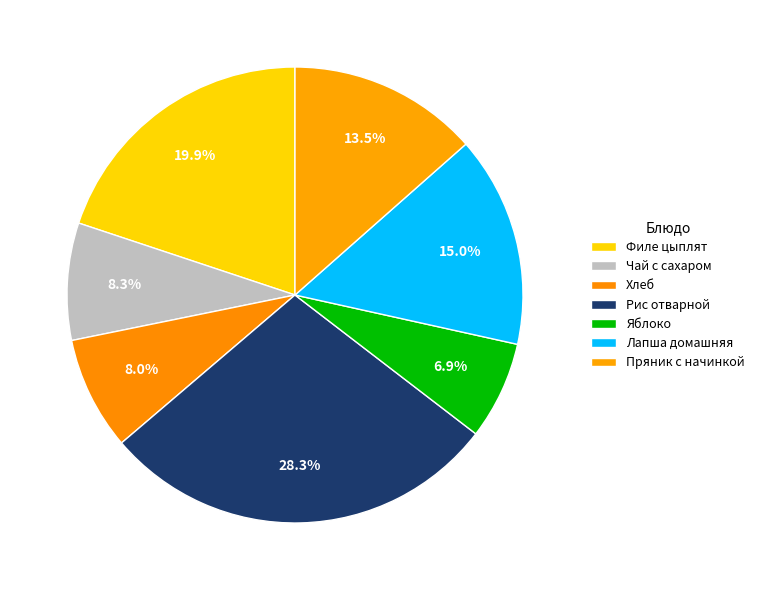

True or false: Пряник с начинкой accounts for 25% of the total.

False